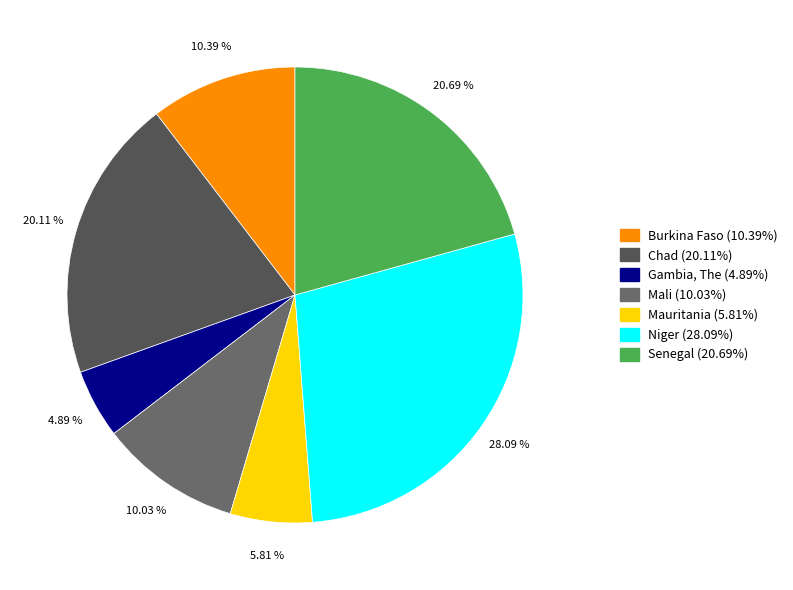

Is there a majority slice in this chart?

No